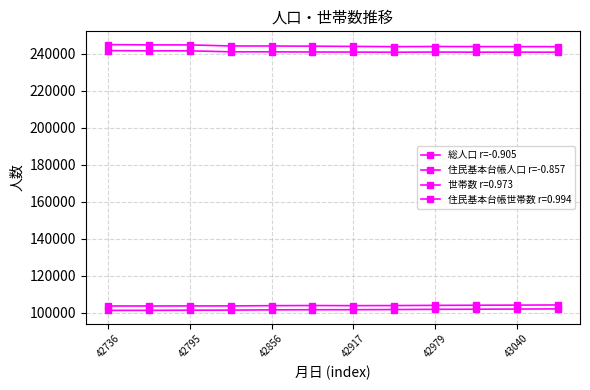

True or false: 住民基本台帳人口 r=-0.857 and 総人口 r=-0.905 cross at least once.

False